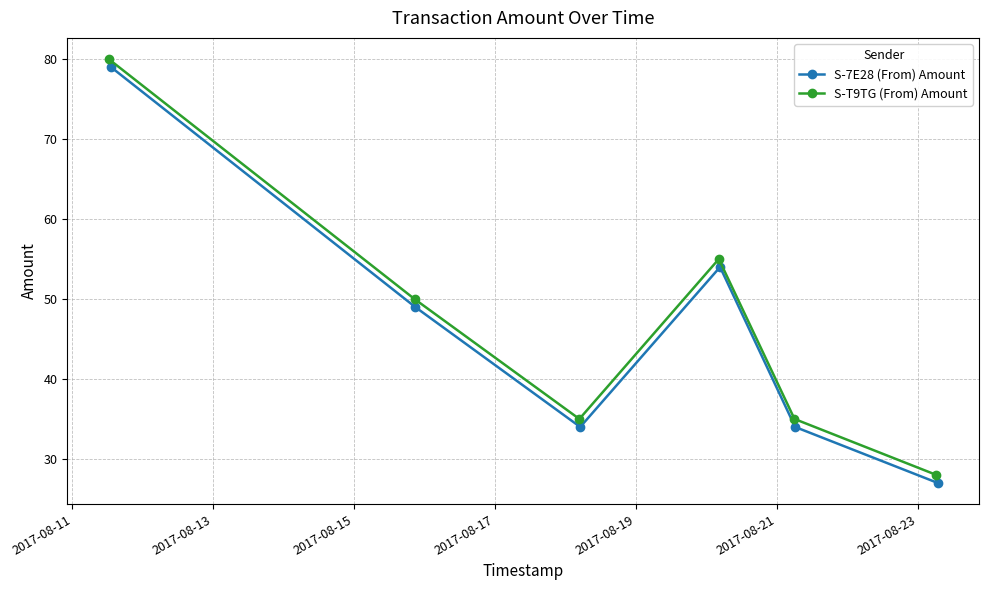

What is the value of the S-T9TG (From) Amount point at the 6th from the left?

28